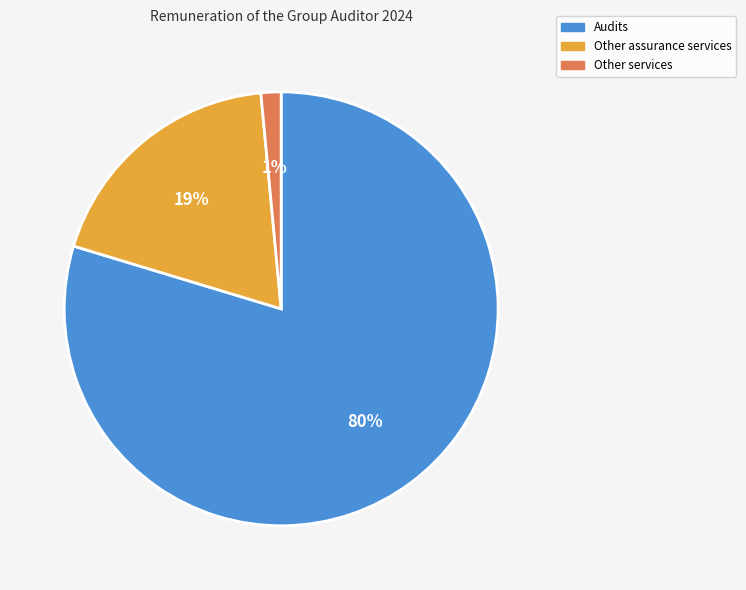

Is it true that Other services is 1% of the pie?

True